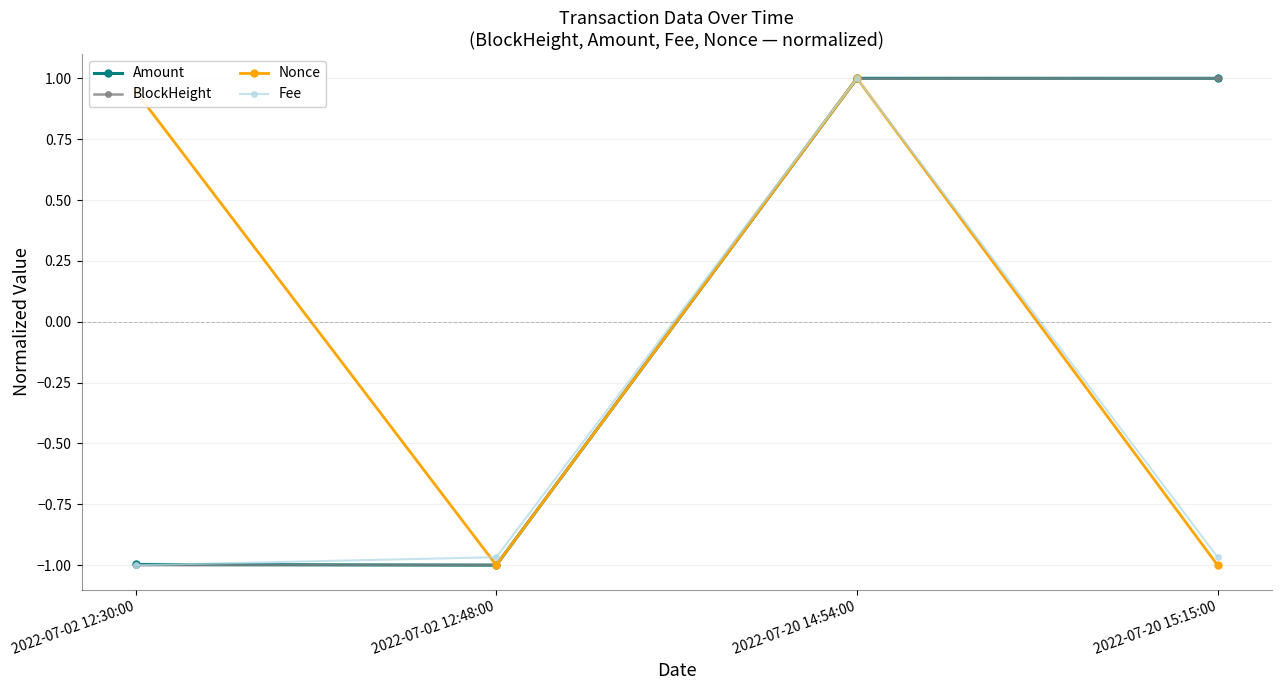

What is the maximum value shown in the chart?

1.0